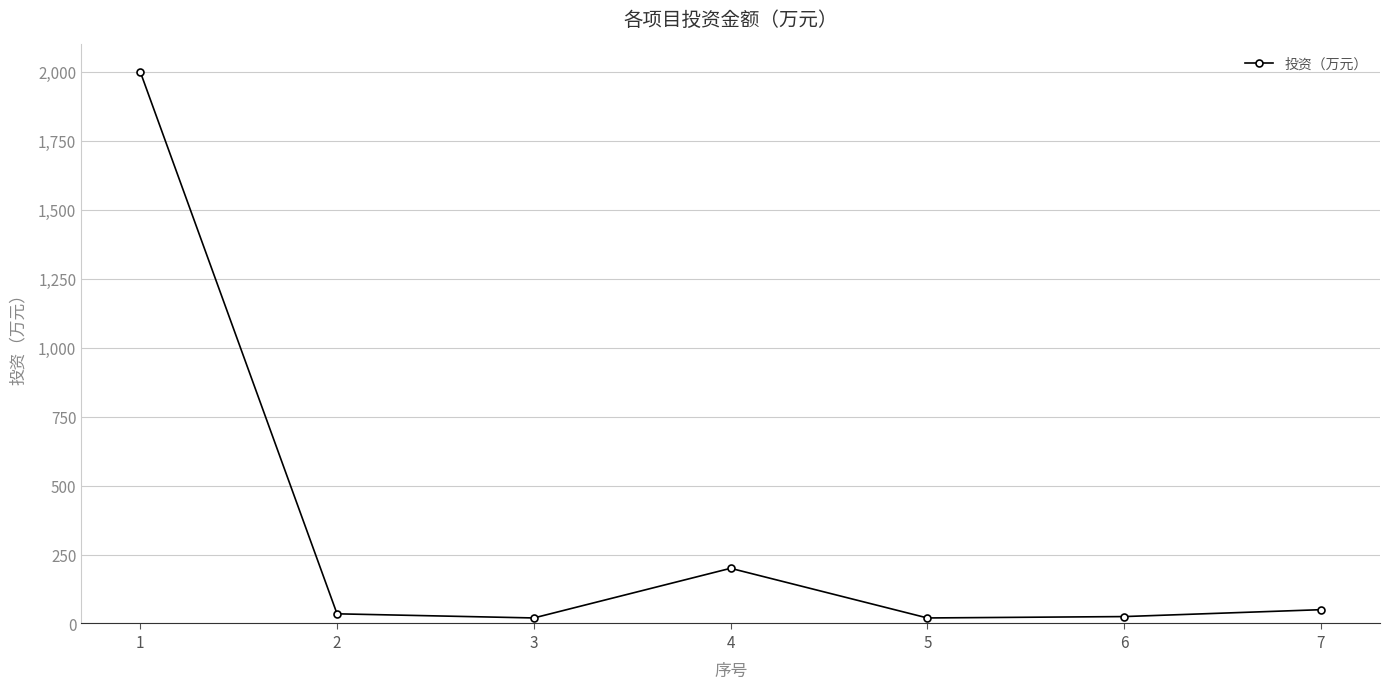

At which category does the data reach its first local peak?

4